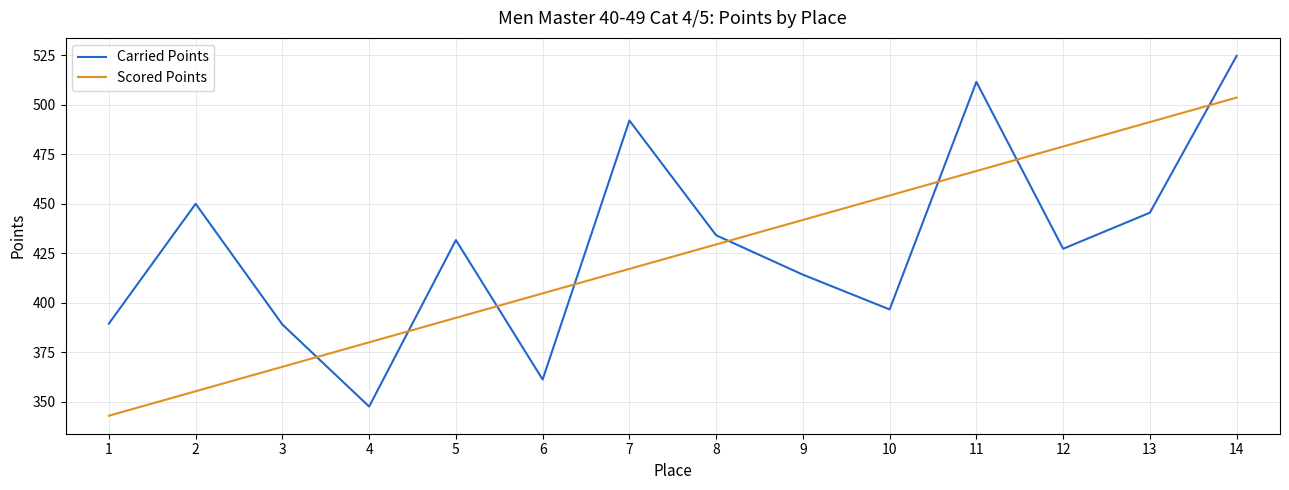

Is the value of Carried Points at 2 greater than the value of Scored Points at 12?

No